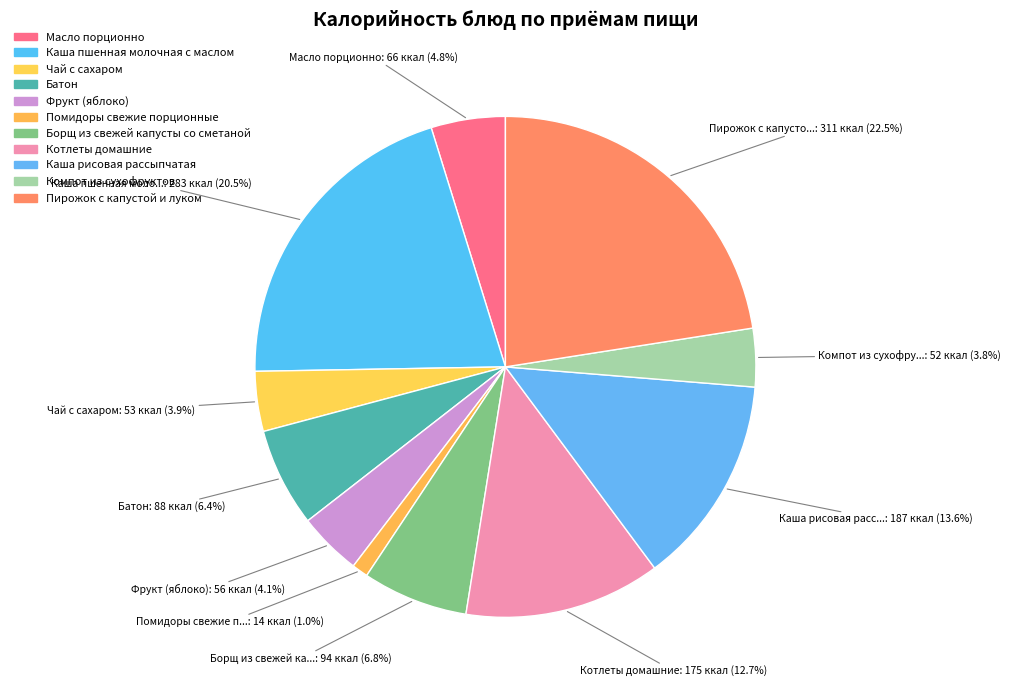

Between Каша пшенная молочная с маслом and Чай с сахаром, which is larger?

Каша пшенная молочная с маслом